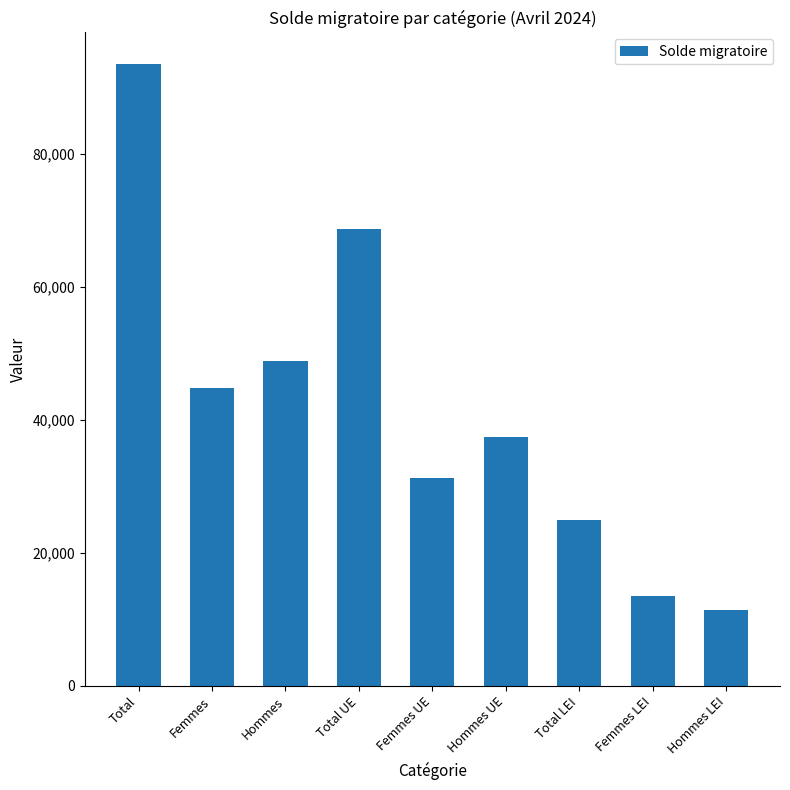

Which label corresponds to the smallest value in the chart?

Hommes LEI